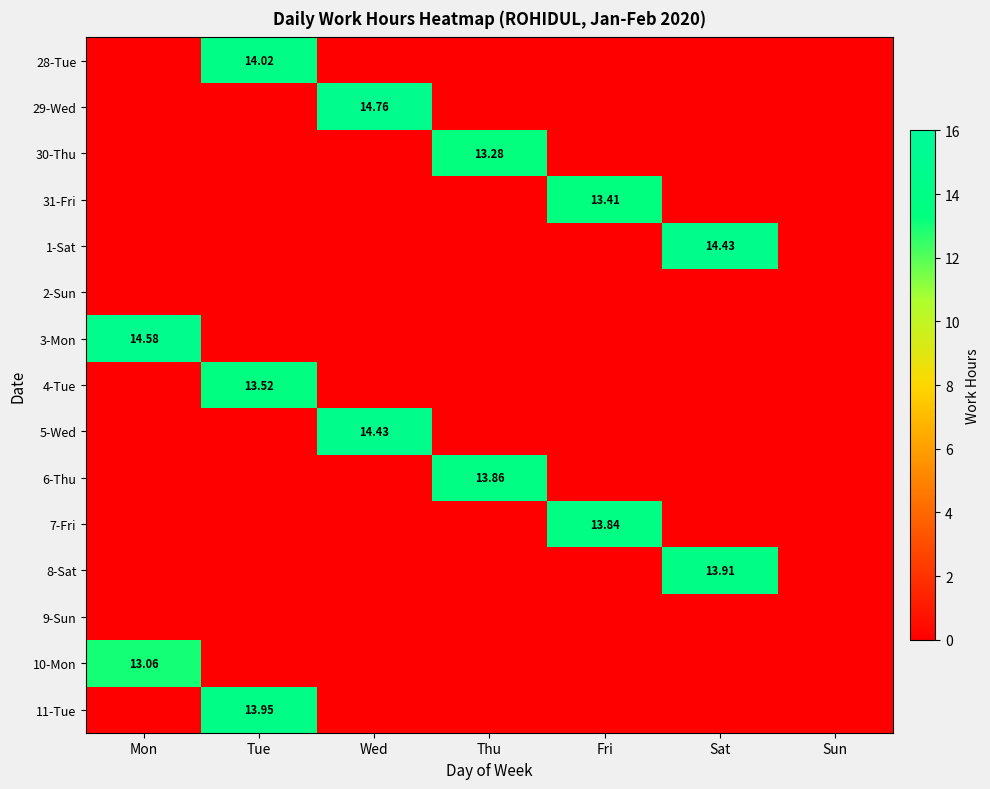

Read the 6-Thu value at Thu.

13.9